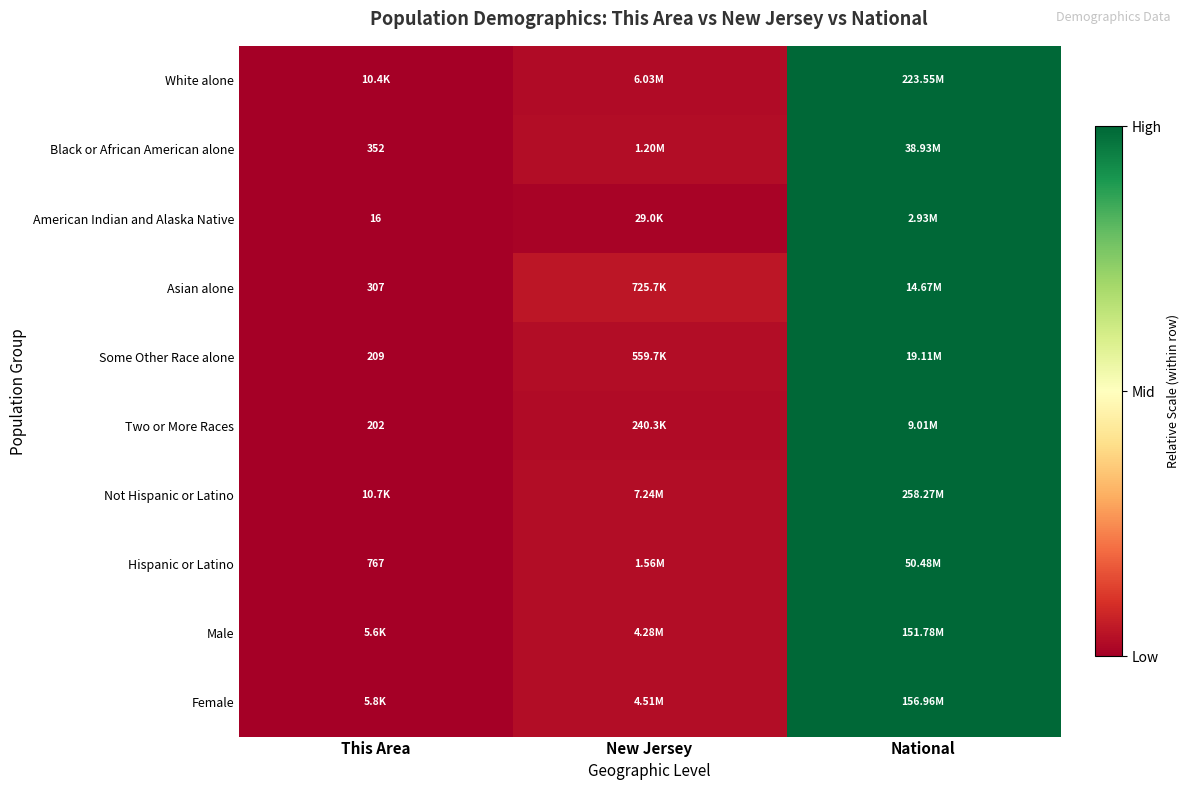

Which has a higher value, This Area or National?

National